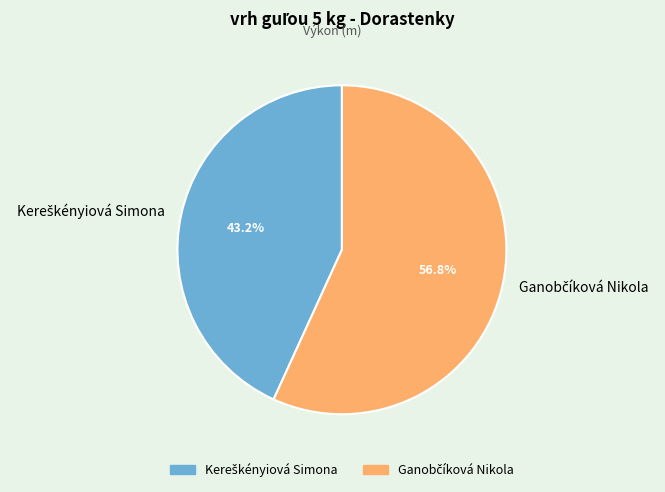

To the nearest percent, what is the average slice percentage?

50%